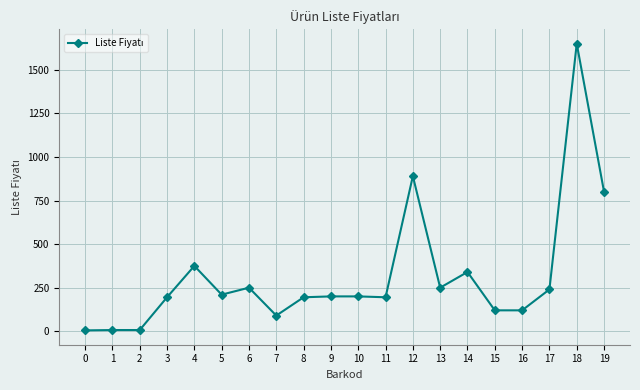

True or false: there are more than 2 points higher than both neighbors.

True